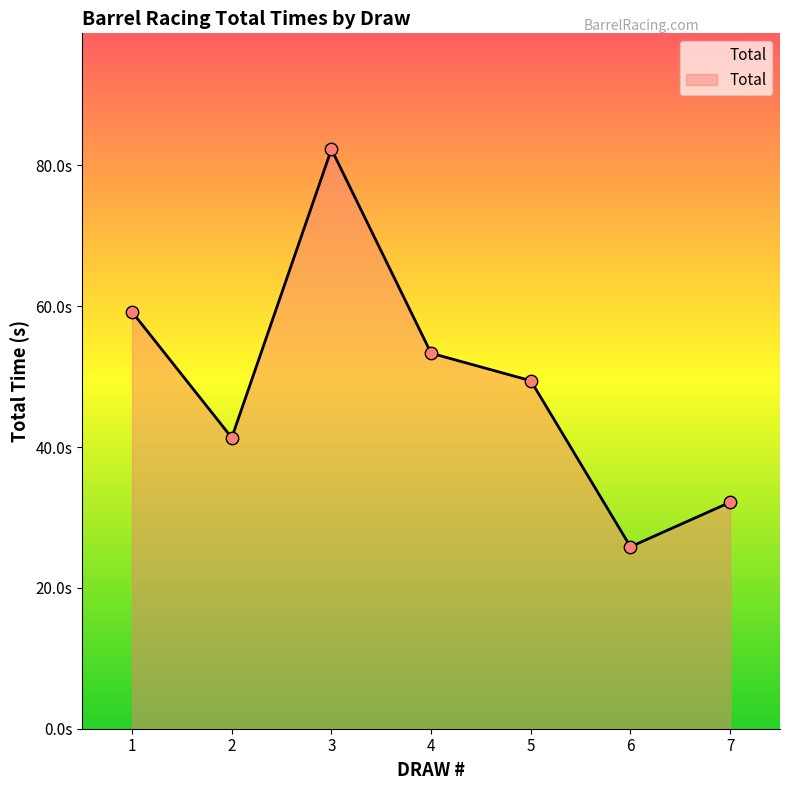

Approximately how many times larger is the value at 1 compared to 4?

1.1